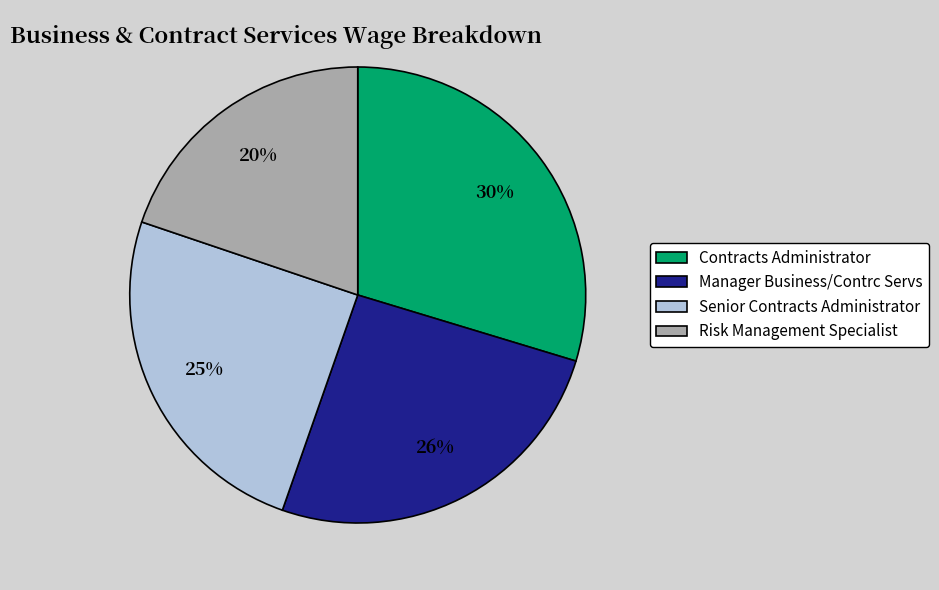

Is the sum of Contracts Administrator and Manager Business/Contrc Servs greater than half?

Yes